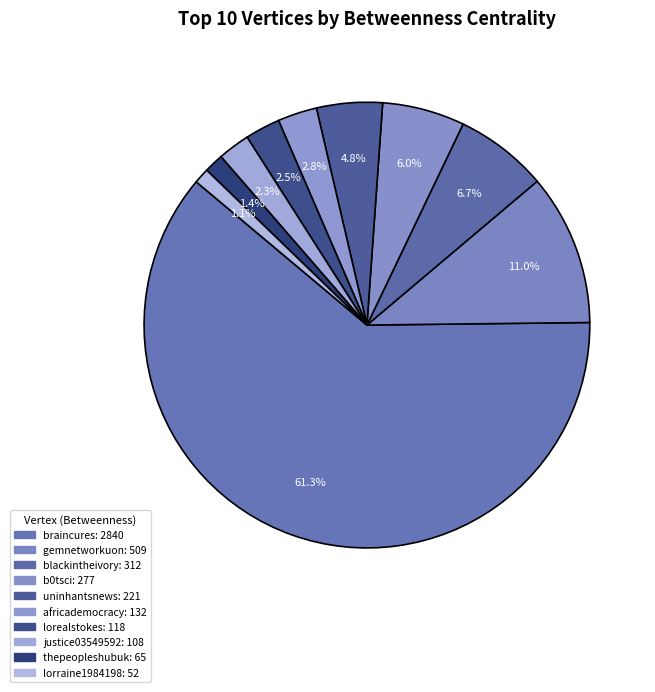

What is the smallest slice in the pie chart?

lorraine1984198